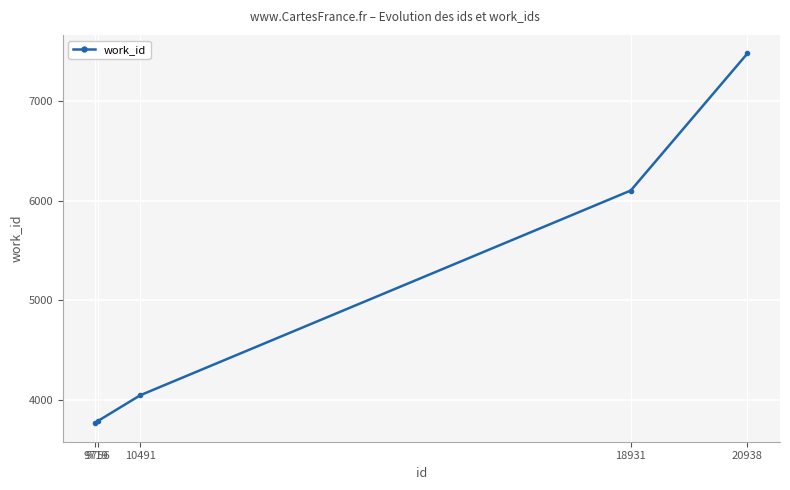

What is the maximum value shown in the chart?

7475